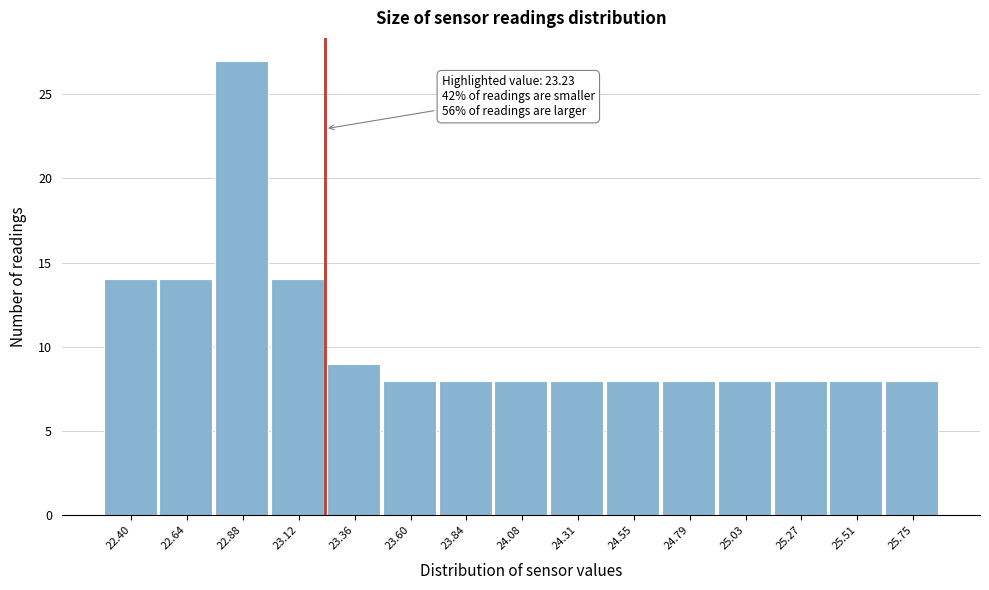

Which range on the x-axis has the tallest bar?

22.75 to 23.00